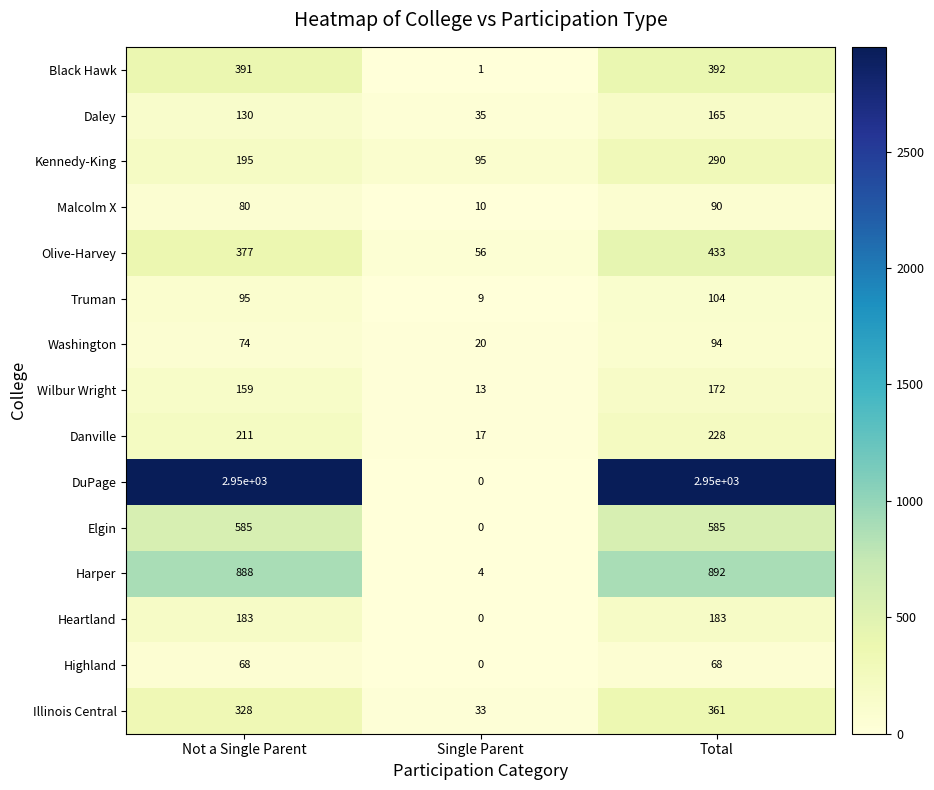

What is the sum of all Danville values?

456